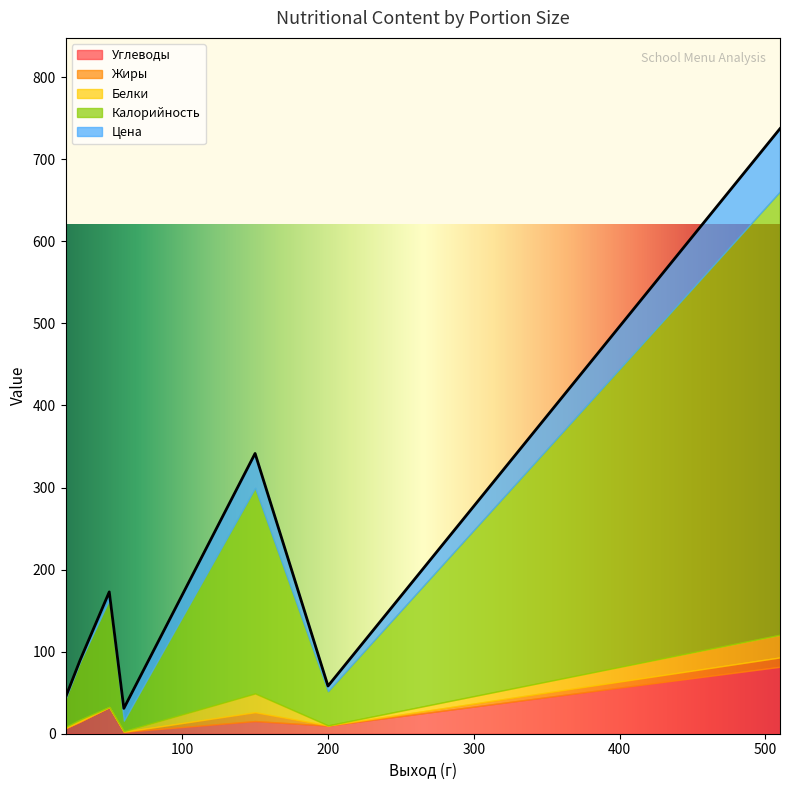

At which label does Калорийность reach its peak?

510